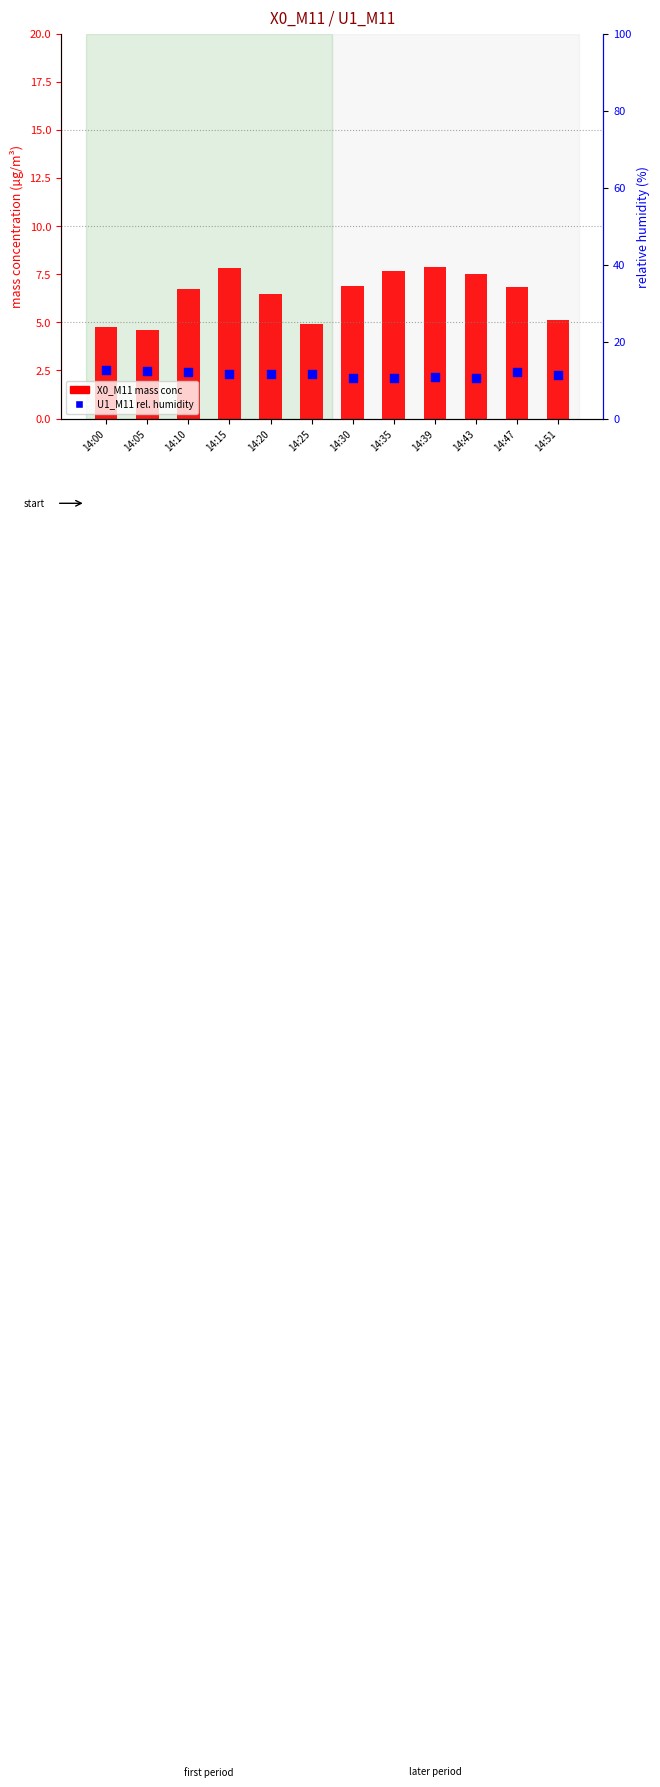

At which category is the sum across all series the highest?

14:15